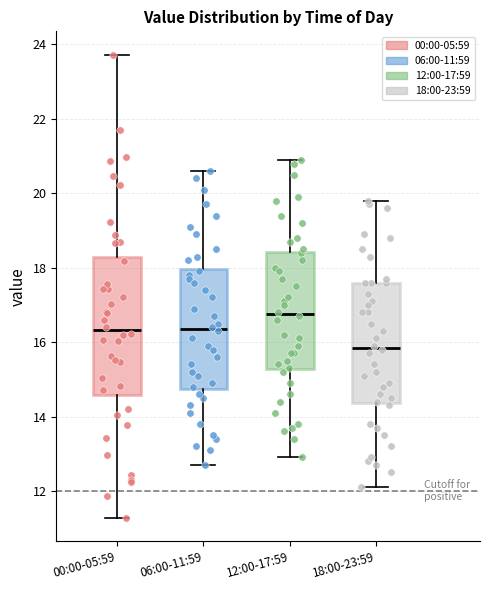

Reading left to right, transcribe this box plot: for each box, give where its median line is, the range the box spans, and where its two whiskers end, as read against the y-axis. The values are not printed on the chart, so give them approximately, as read against the axis.

00:00-05:59: median 16.4, box 14.6 to 18.2, whiskers 11.2 to 23.8
06:00-11:59: median 16.4, box 14.8 to 18.0, whiskers 12.8 to 20.6
12:00-17:59: median 16.8, box 15.2 to 18.4, whiskers 13.0 to 21.0
18:00-23:59: median 15.8, box 14.4 to 17.6, whiskers 12.2 to 19.8